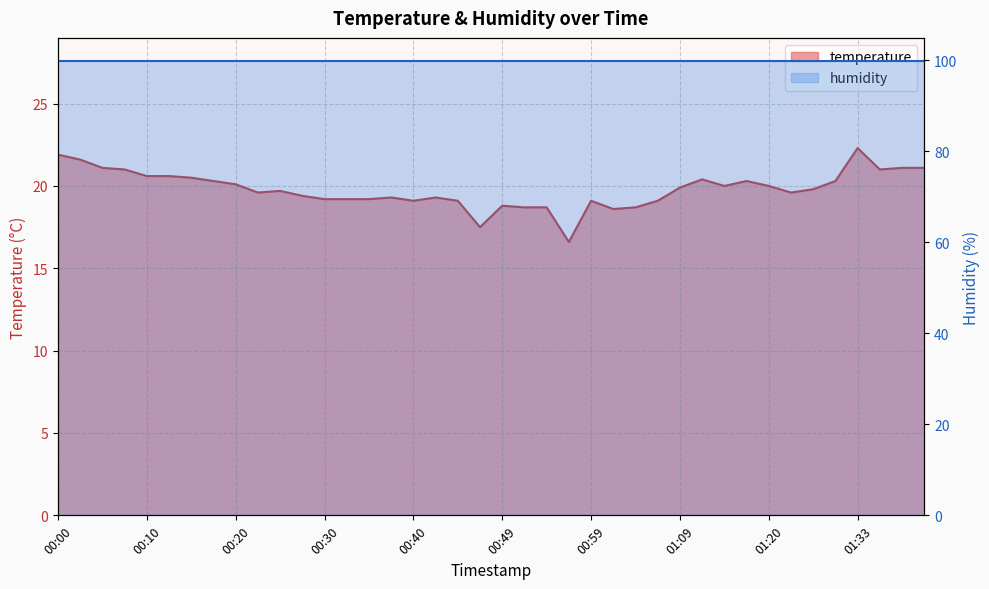

What is the sum of the values at 00:27 and 01:41?

40.5